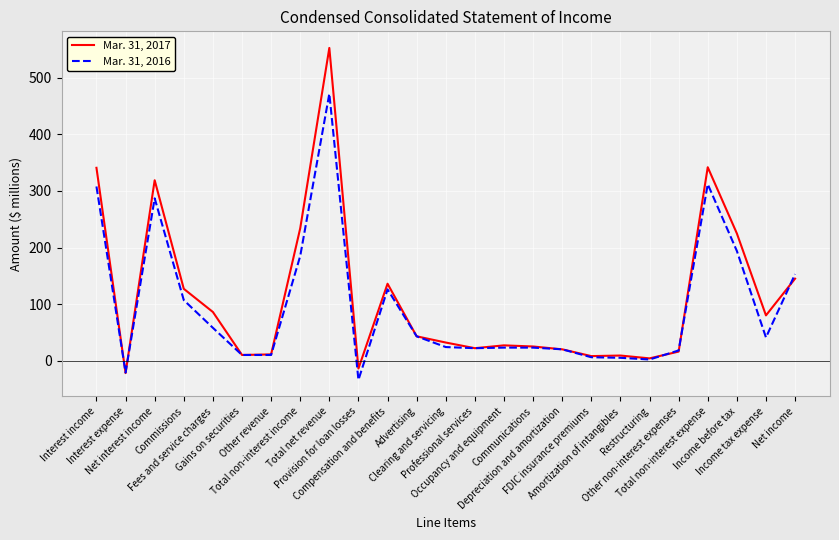

Rank the series by their maximum value, from lowest to highest.

Mar. 31, 2016, Mar. 31, 2017